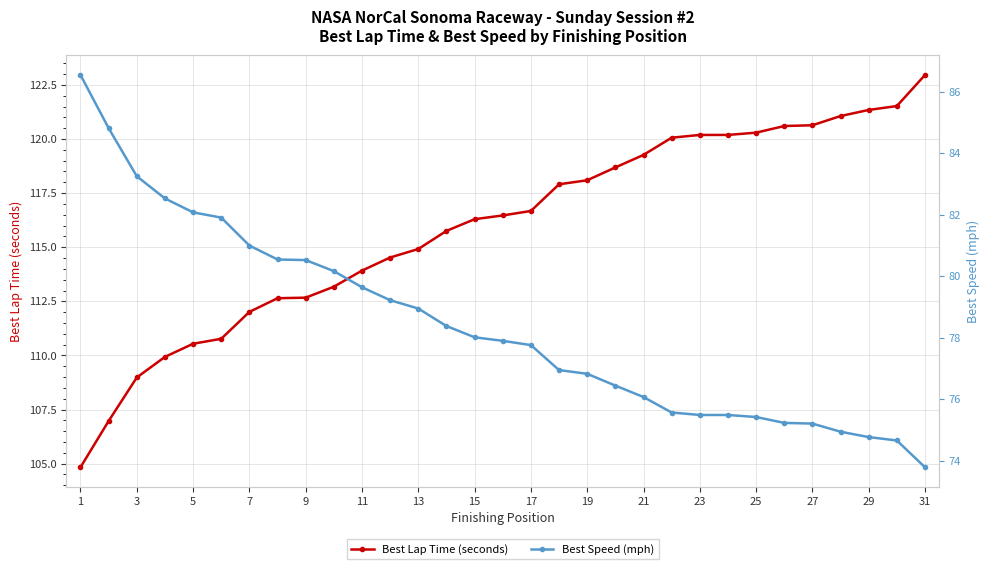

Does the chart have visible grid lines?

Yes